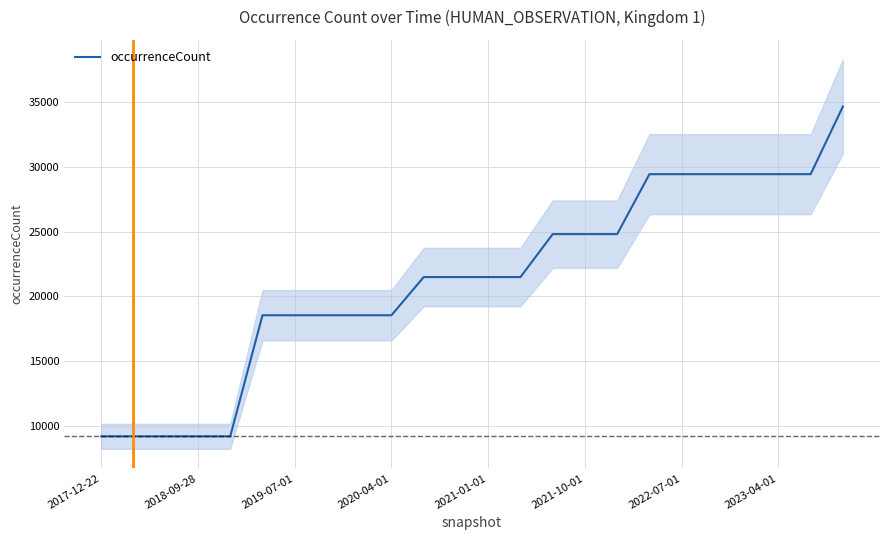

What is the minimum value shown in the chart?

9180